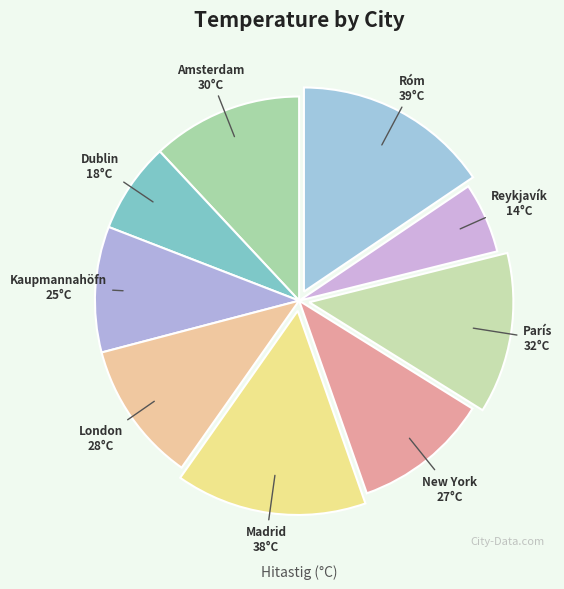

The New York slice represents 11% of the pie. True or false?

True